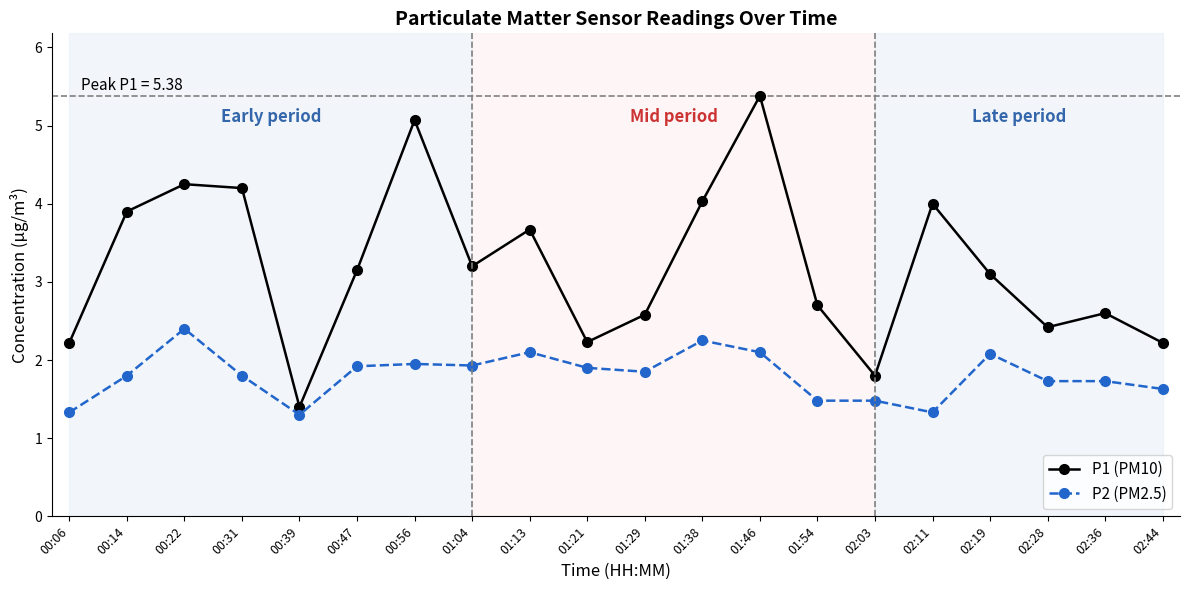

How many lines are shown in the chart?

2